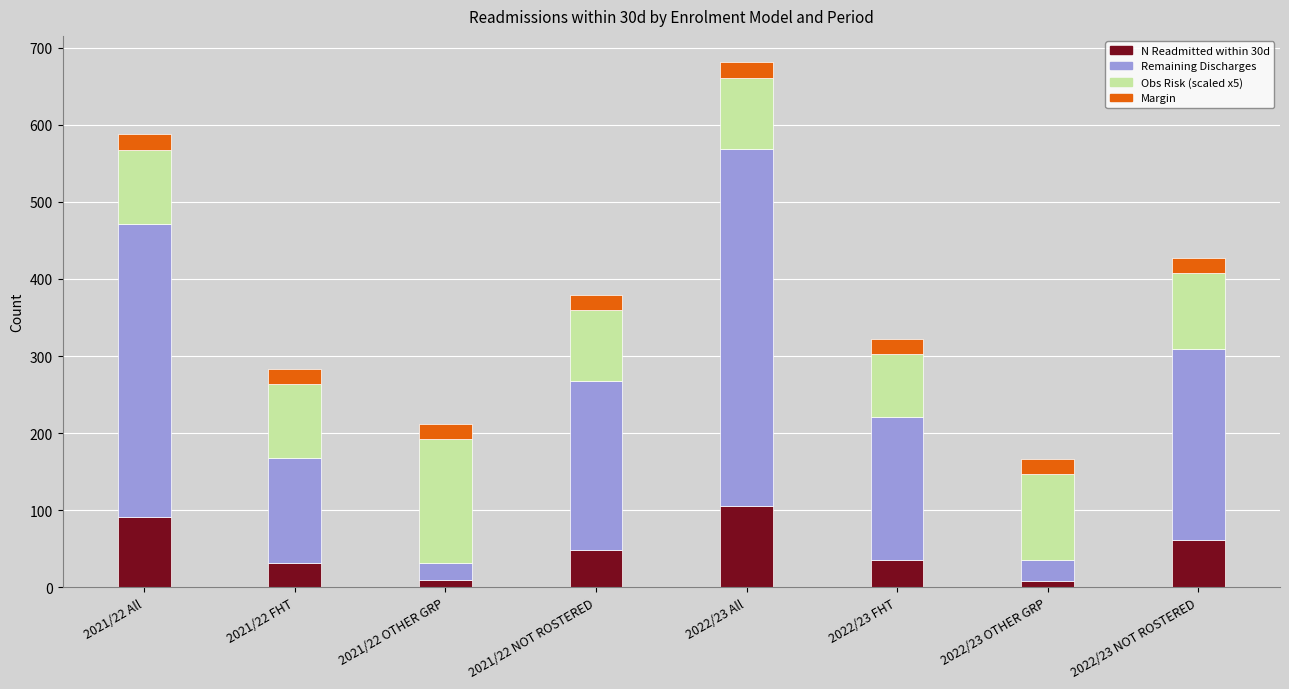

At which category is the sum across all series the highest?

2022/23 All